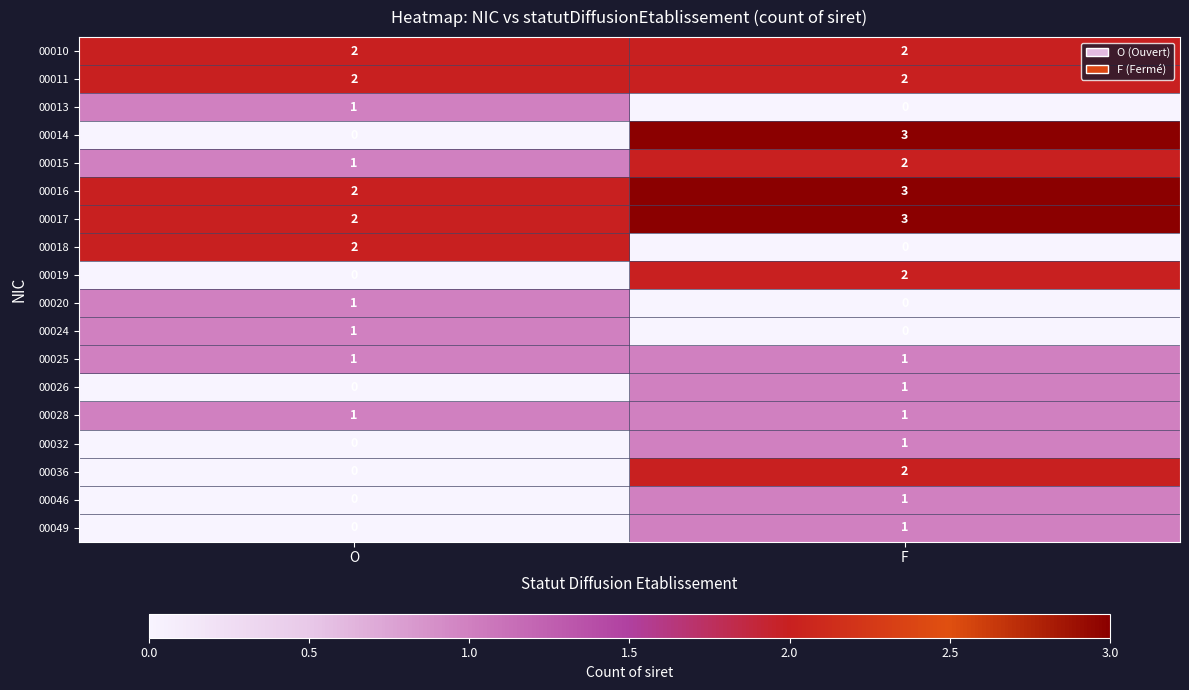

How many categories are shown in the chart?

2